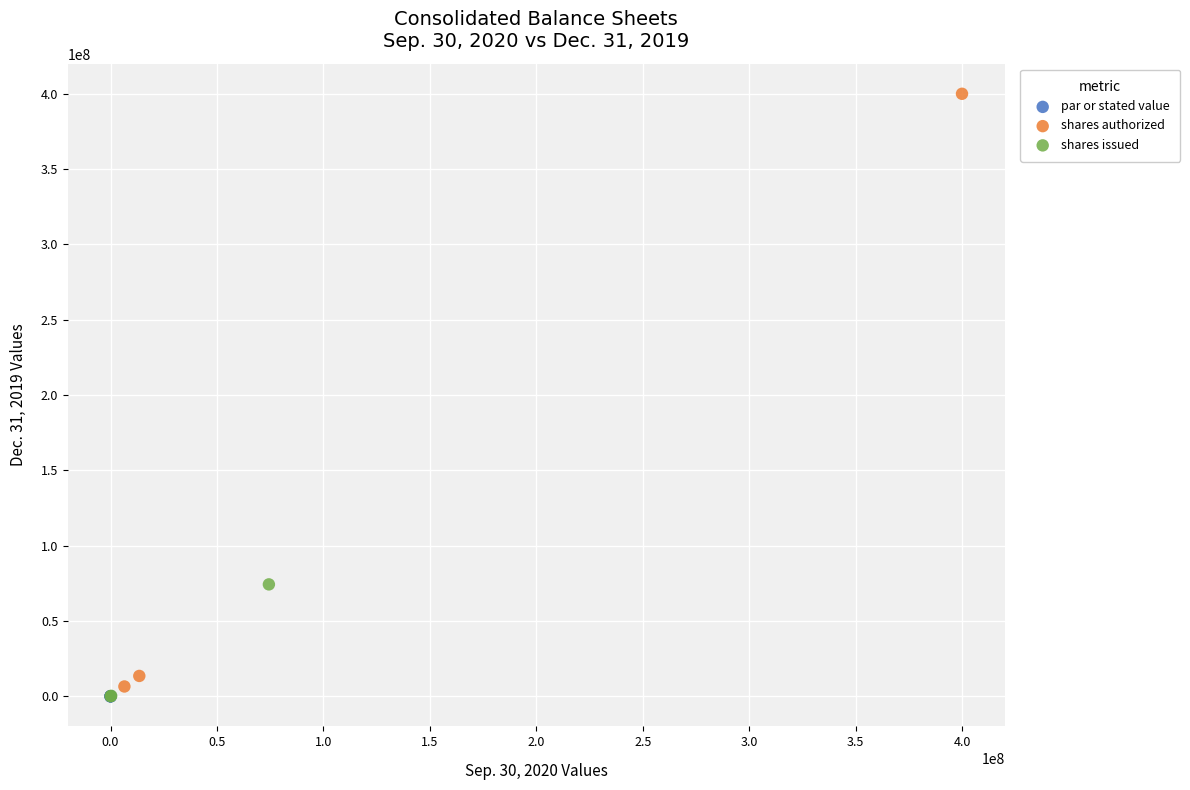

Which series contains the highest Y value?

shares authorized